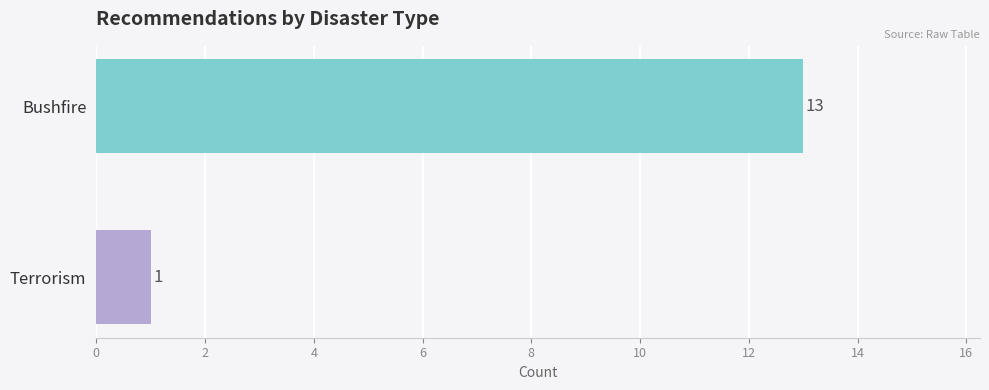

What is the maximum value shown in the chart?

13